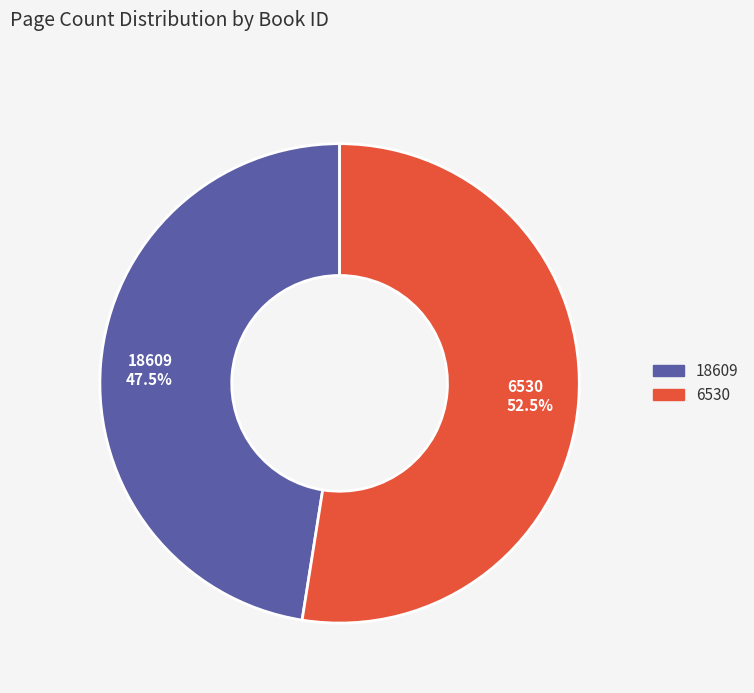

To the nearest percent, what is the difference between the 18609 and 6530 slice percentages?

5%